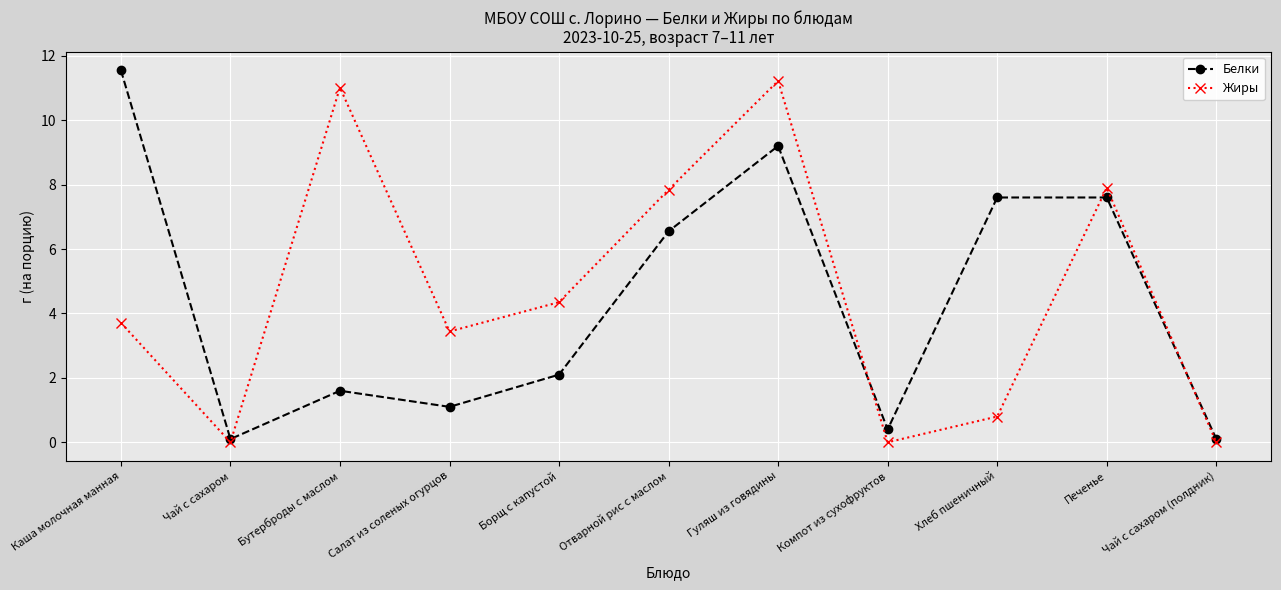

What is the difference between the maximum and second lowest values in the Жиры series?

11.2